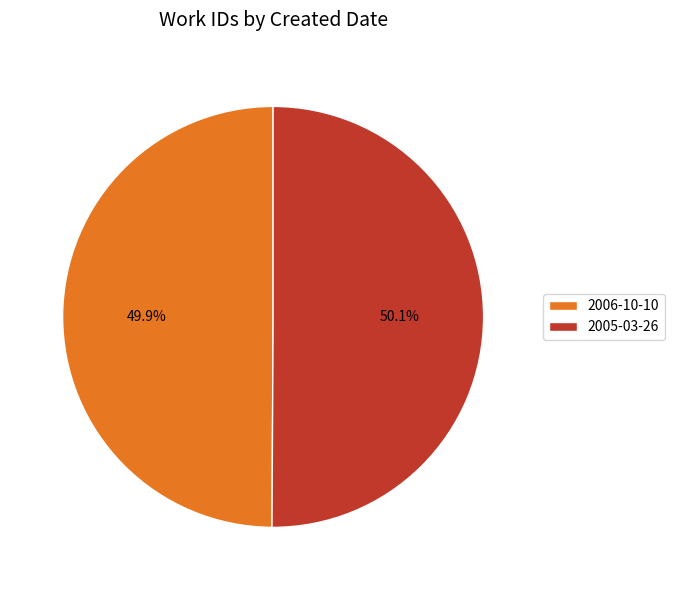

Does any single category account for the majority?

Yes